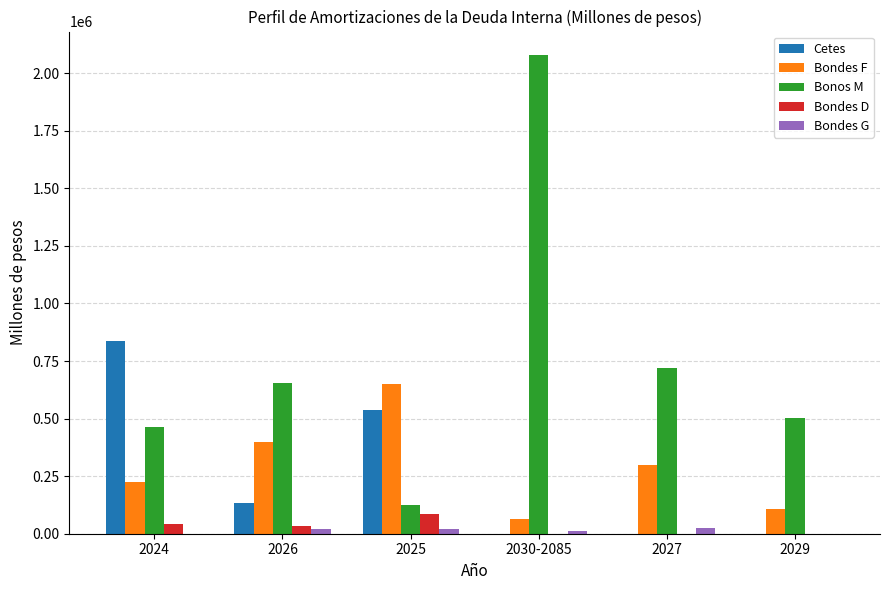

Which series has the largest total across all categories?

Bonos M